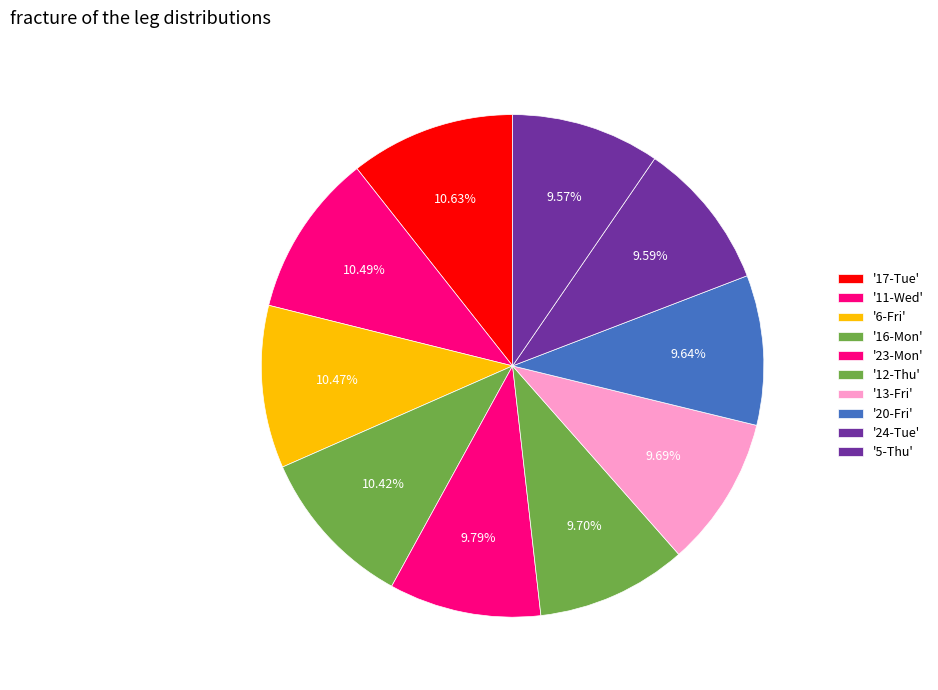

Which category has the biggest portion of the pie?

17-Tue